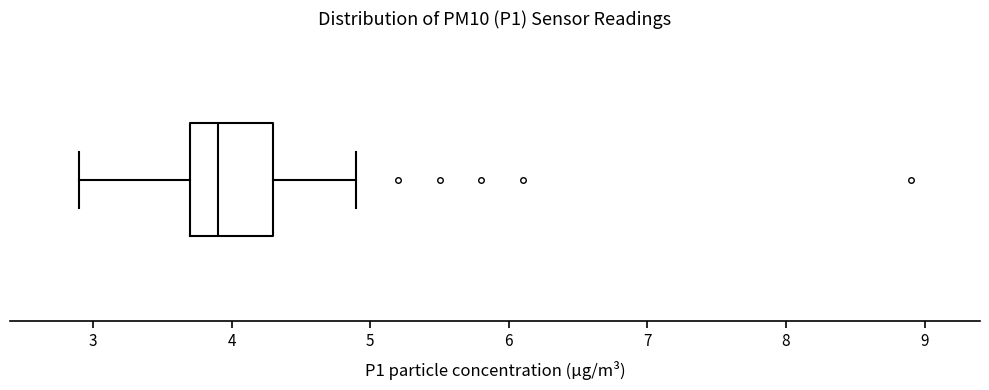

Transcribe this box plot: give where the median line is, the range the box spans, and where the two whiskers end, as read against the x-axis. The values are not printed on the chart, so give them approximately, as read against the axis.

median 3.9, box 3.7 to 4.3, whiskers 2.9 to 4.9